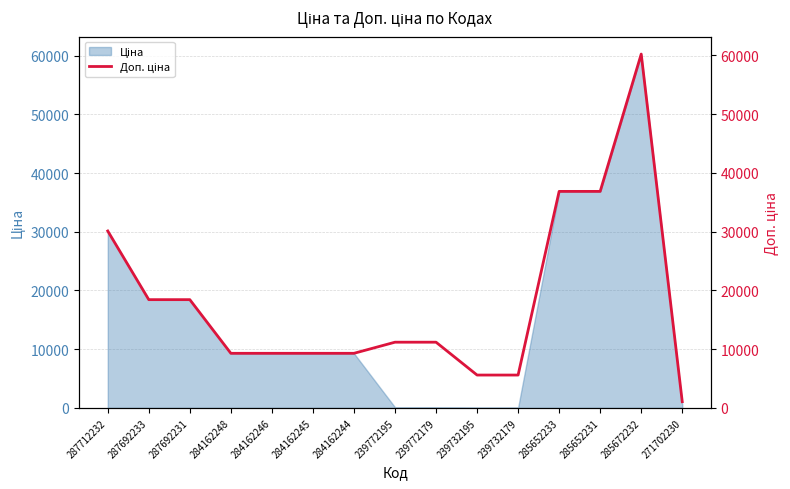

The chart shows a value of 26449.4 at 287692231. True or false?

False